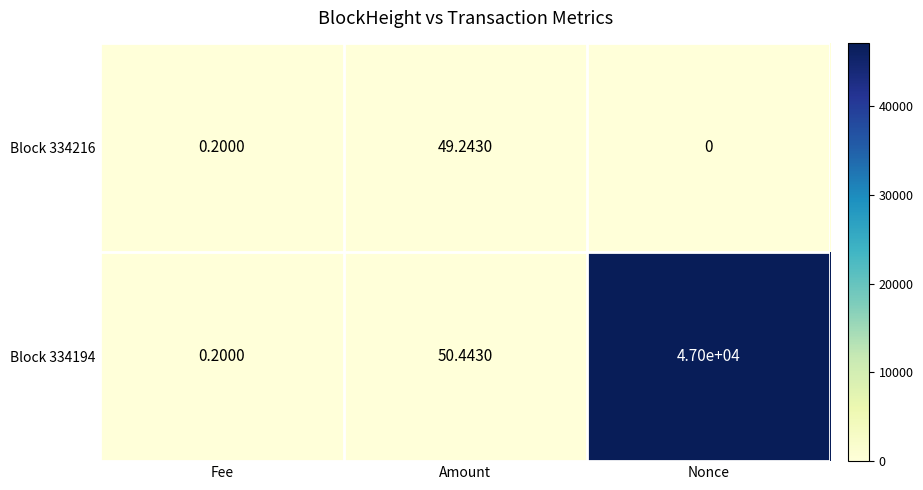

Which label corresponds to the largest value in the chart?

Nonce